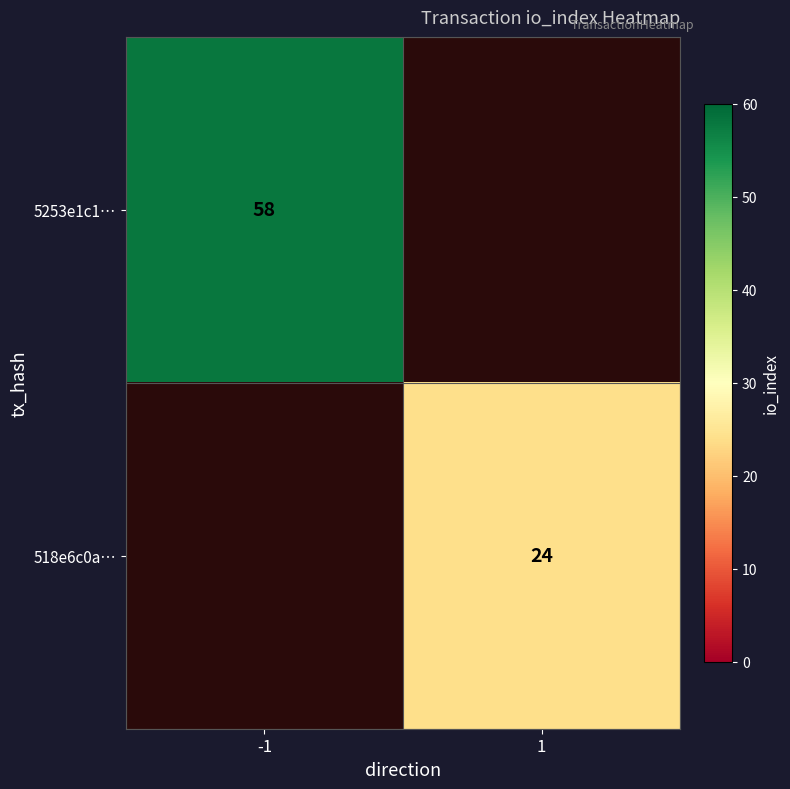

The value of 518e6c0a… at 1 is 16. True or false?

False